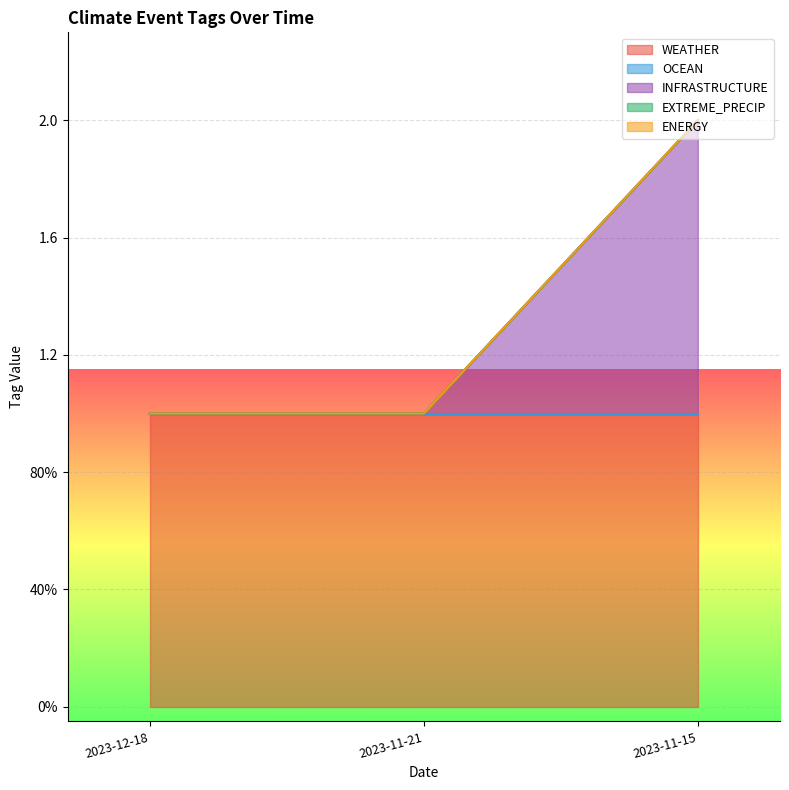

Read the WEATHER value at 2023-12-18.

1